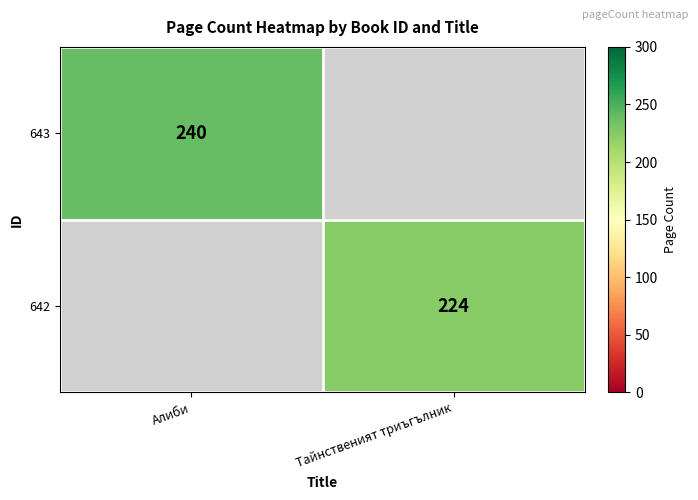

The 643 series shows 240 at Алиби. True or false?

True